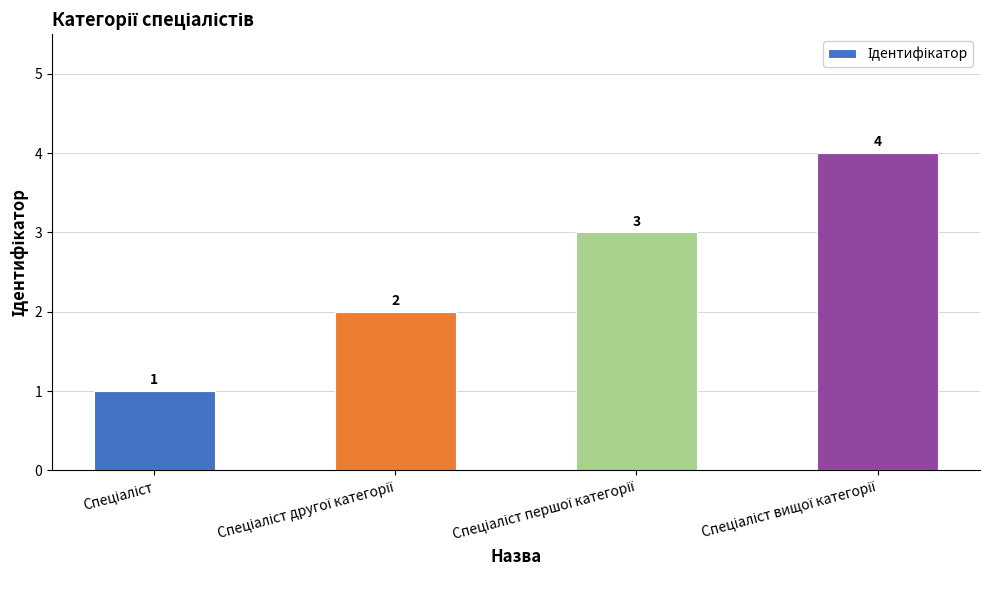

What is the value of the 4th bar from the left?

4